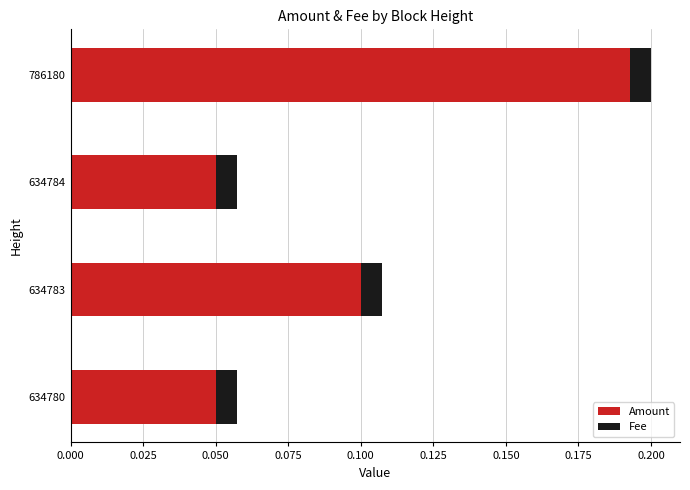

What is the sum of all Amount values?

0.4